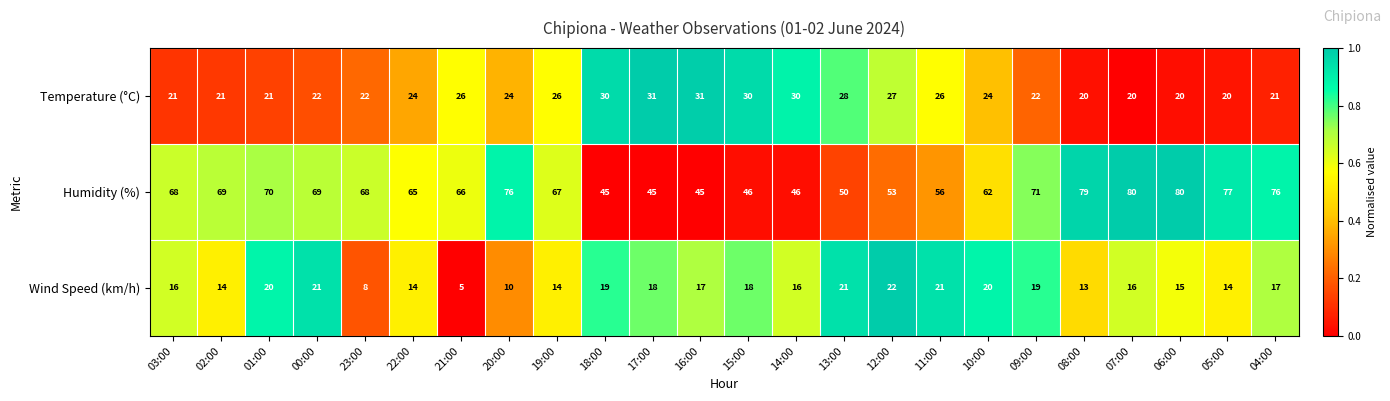

At which category is the sum across all series the highest?

07:00